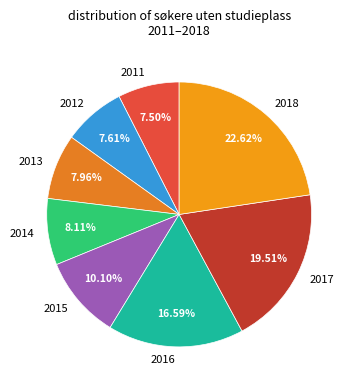

Which slice is the largest?

2018